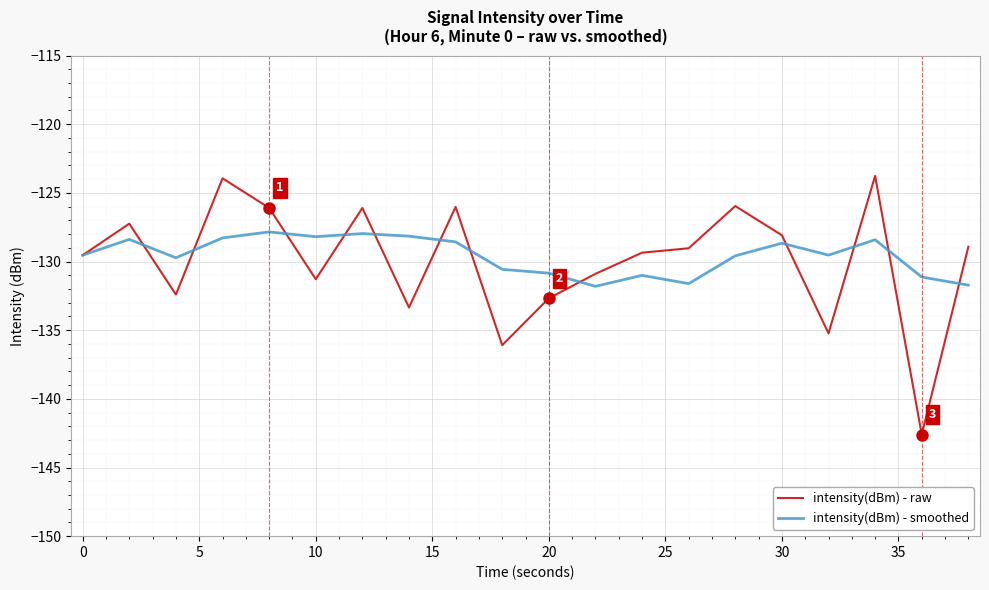

After their last crossing, which series has the higher values: intensity(dBm) - smoothed or intensity(dBm) - raw?

intensity(dBm) - raw